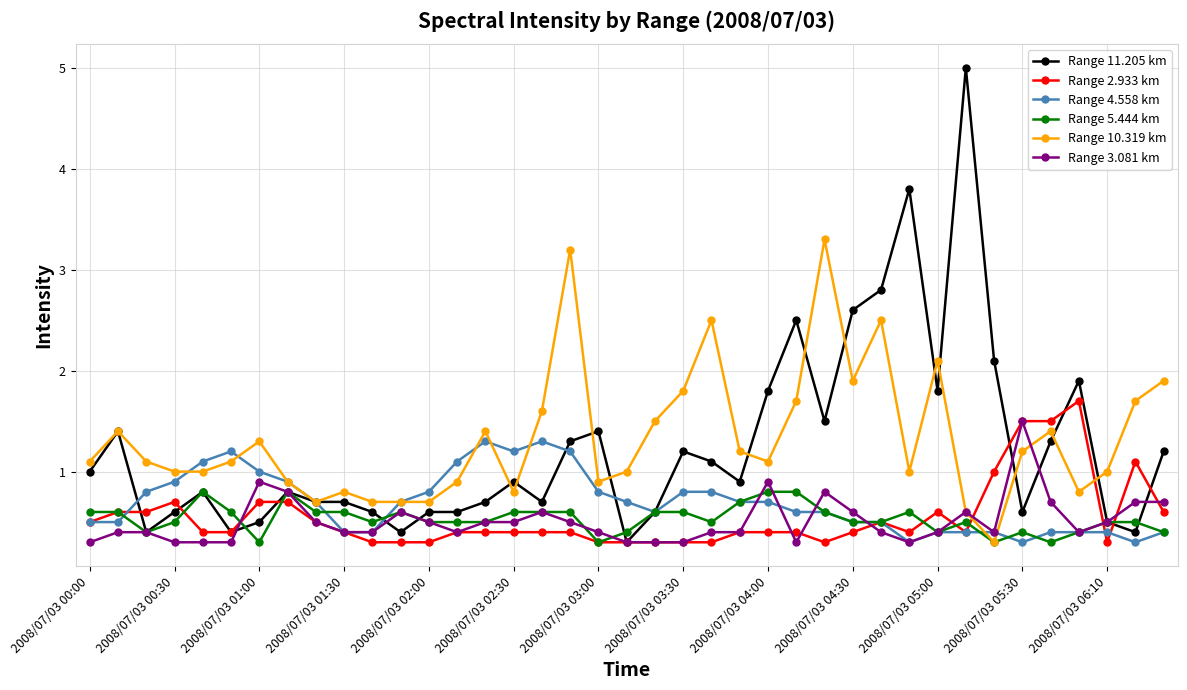

List the series in order of their peak value, lowest first.

Range 5.444 km, Range 4.558 km, Range 3.081 km, Range 2.933 km, Range 10.319 km, Range 11.205 km